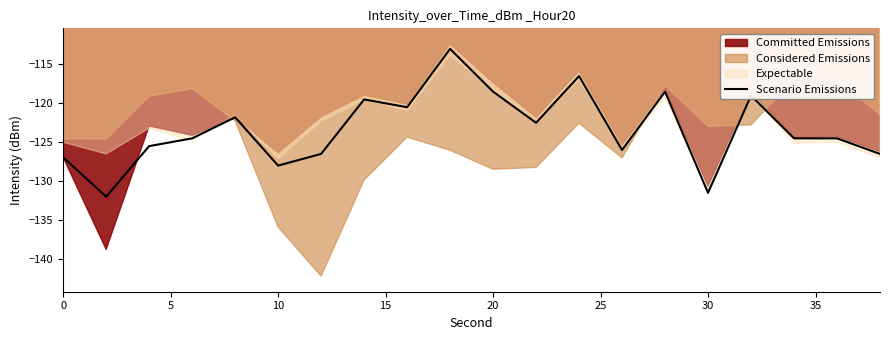

What is the maximum value for Scenario Emissions?

-113.0